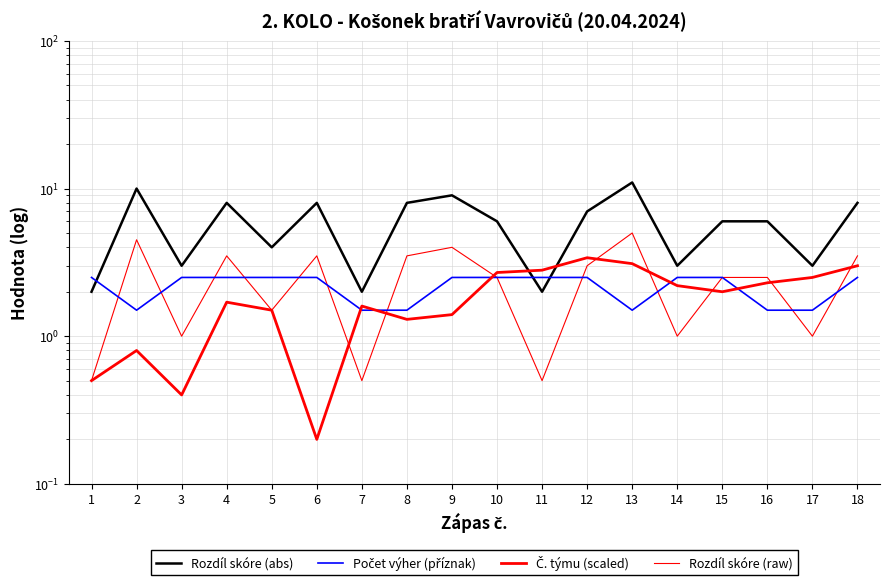

Which category has the highest value across all series?

13